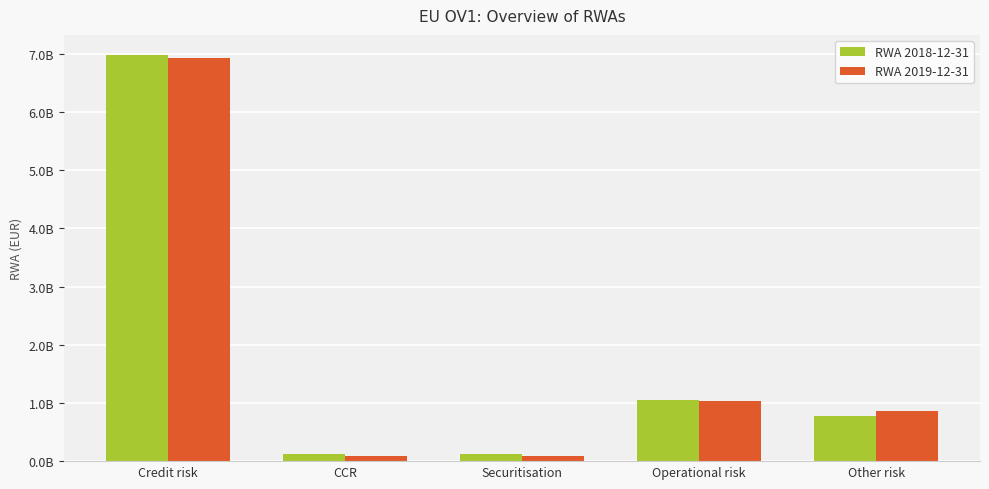

The value of RWA 2018-12-31 at Other risk is 783658995.5. True or false?

True